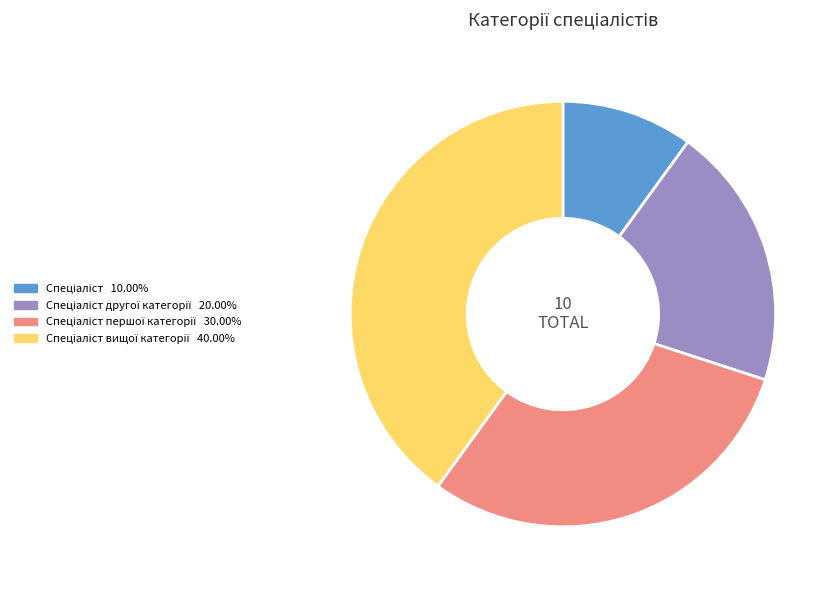

Is there any slice that represents more than half of the pie?

No